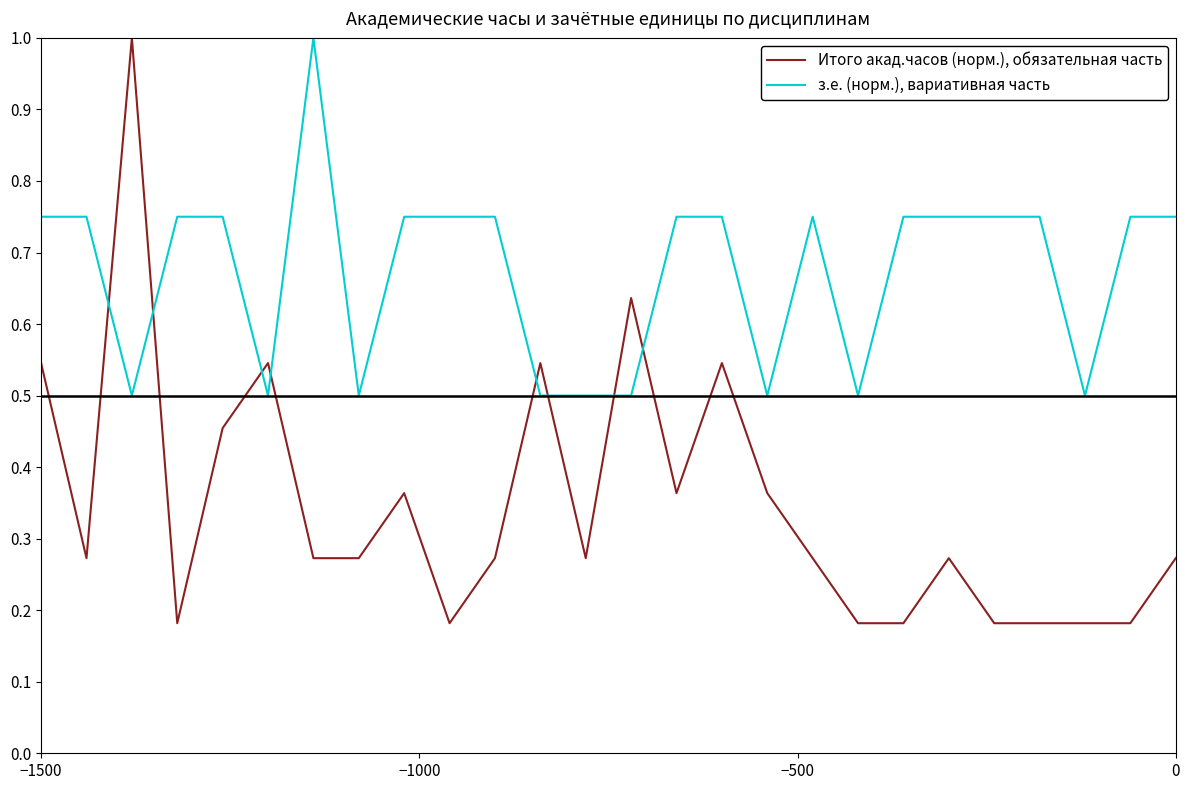

What is the highest value of the з.е. (норм.), вариативная часть series?

1.0